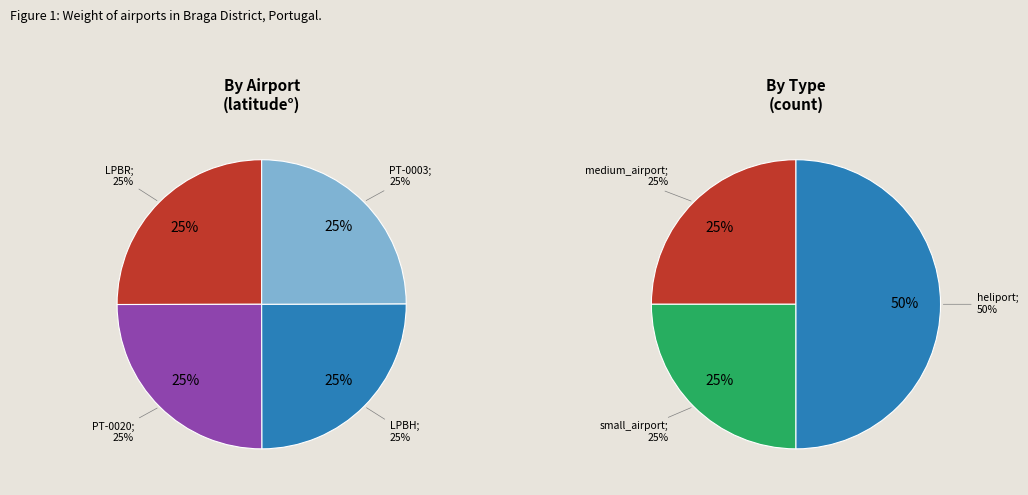

What is the smallest slice in the pie chart?

PT-0003 (Fafe)